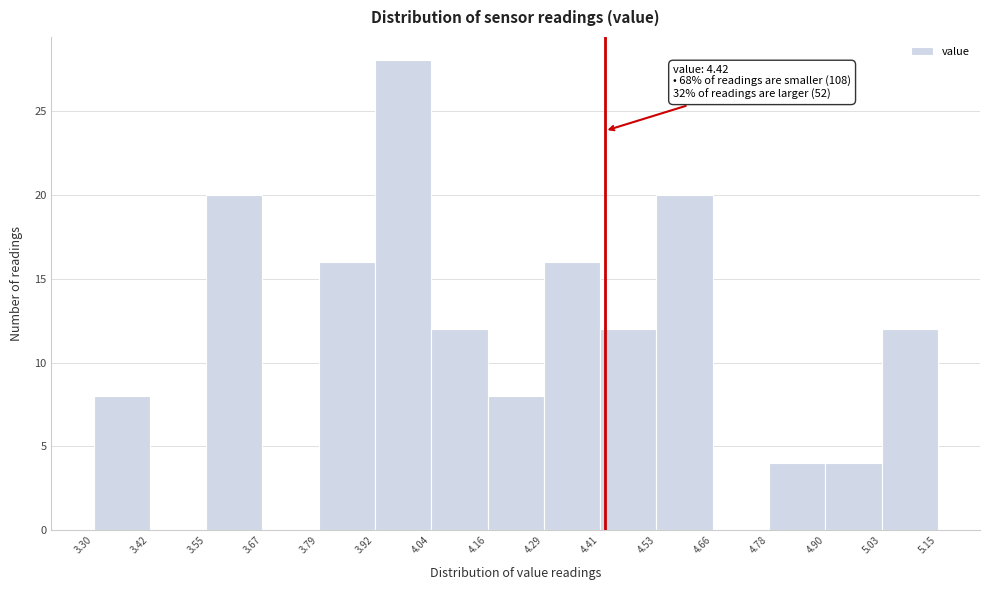

Over which range of the x-axis is the bar tallest?

3.92 to 4.04